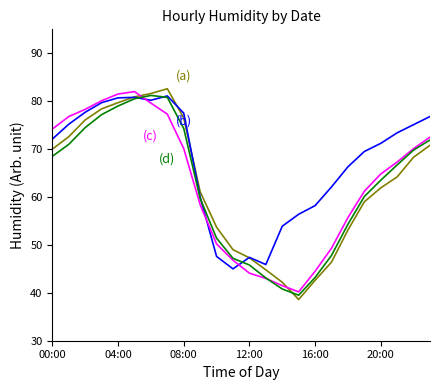

What is the greatest value displayed?

82.6